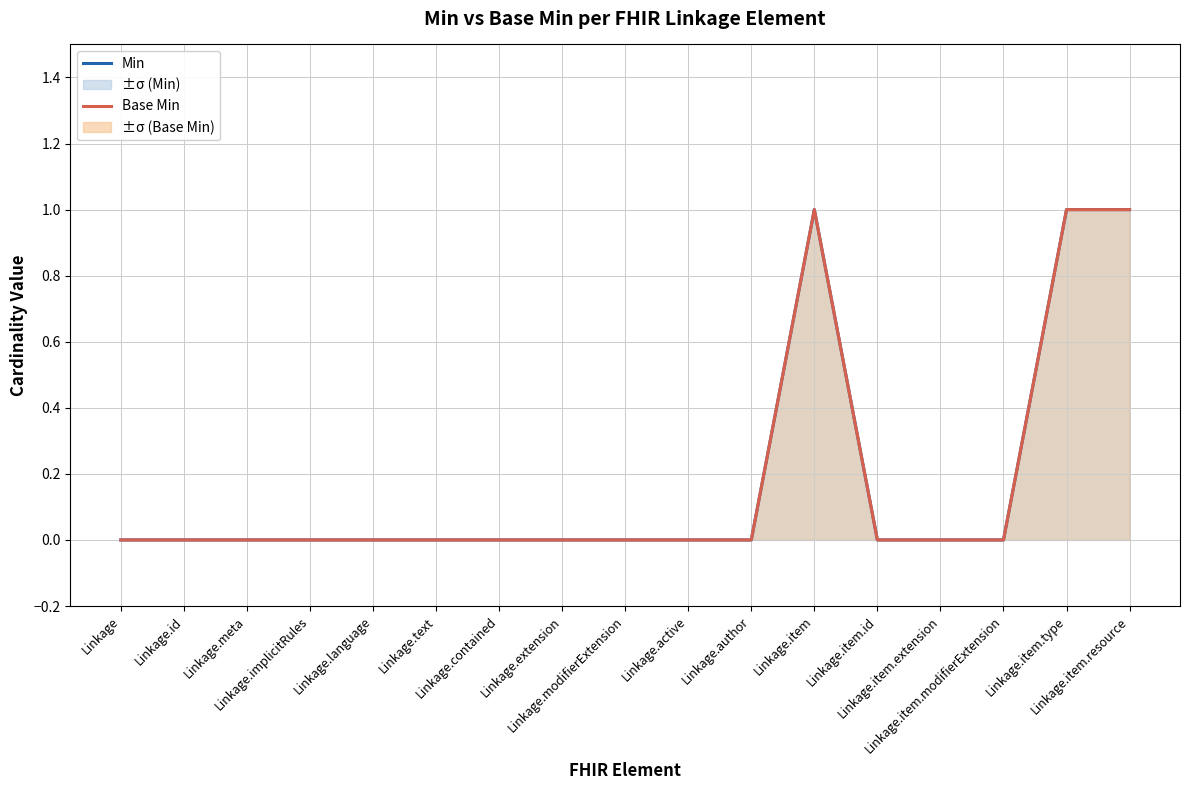

True or false: Min and Base Min cross at least once.

False